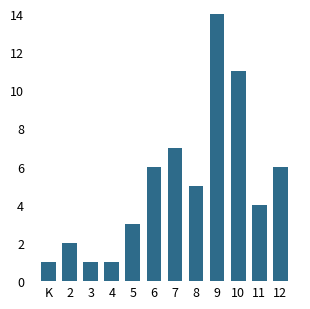

Reading right to left, what are all the values shown in this chart?

12=6	11=4	10=11	9=14	8=5	7=7	6=6	5=3	4=1	3=1	2=2	K=1